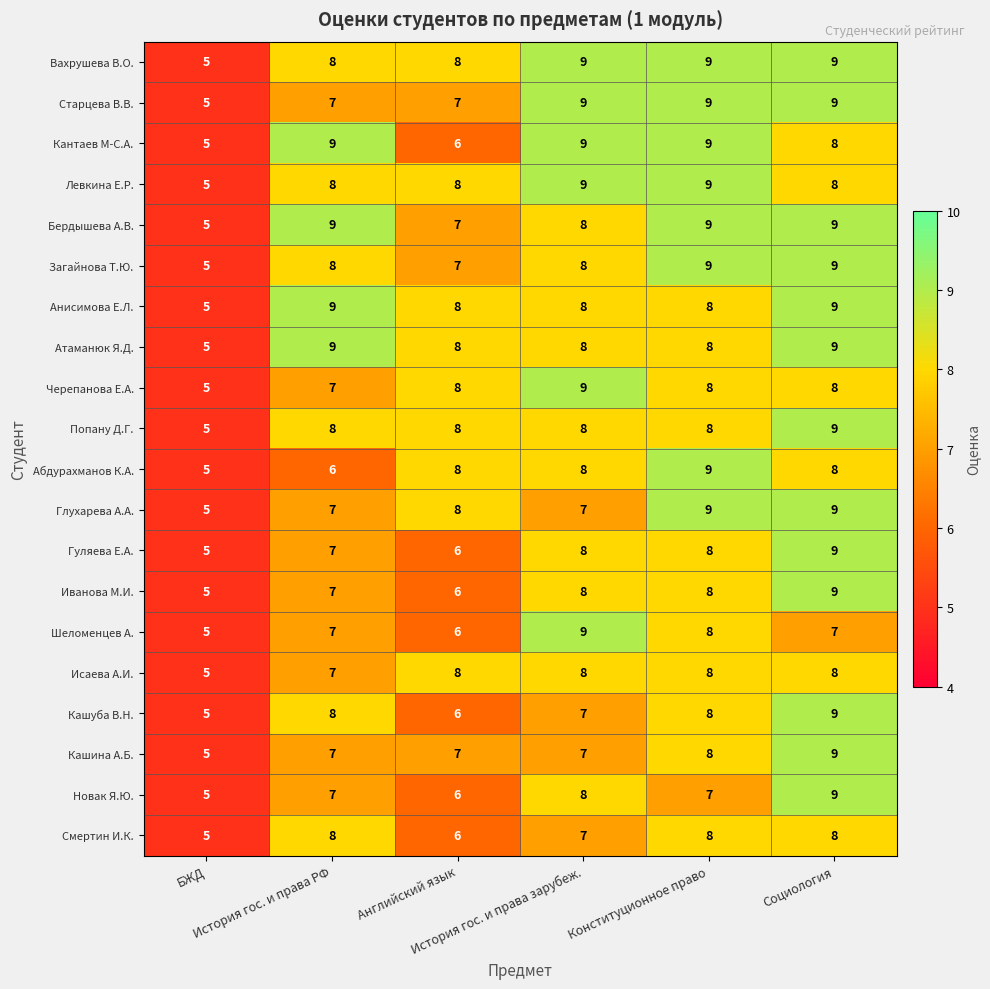

What is the minimum value for Иванова М.И.?

5